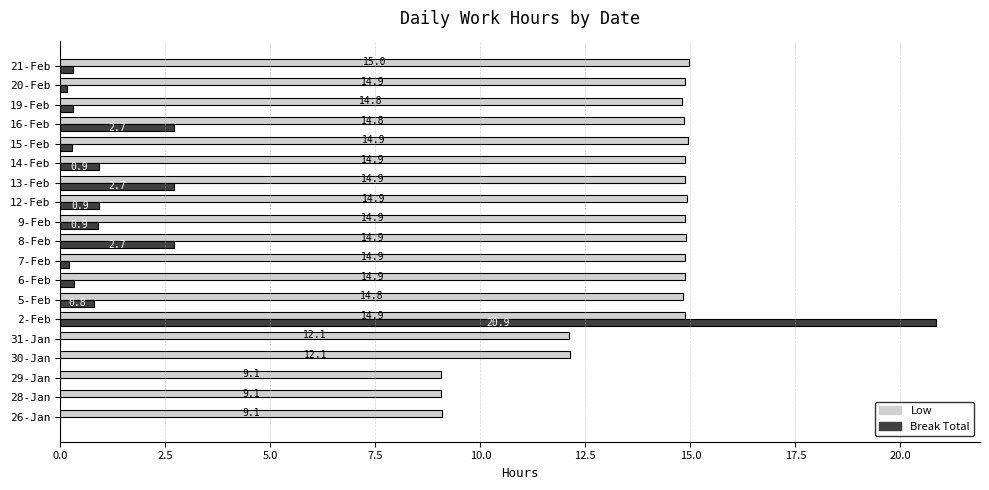

At which label does Break Total reach its peak?

2-Feb